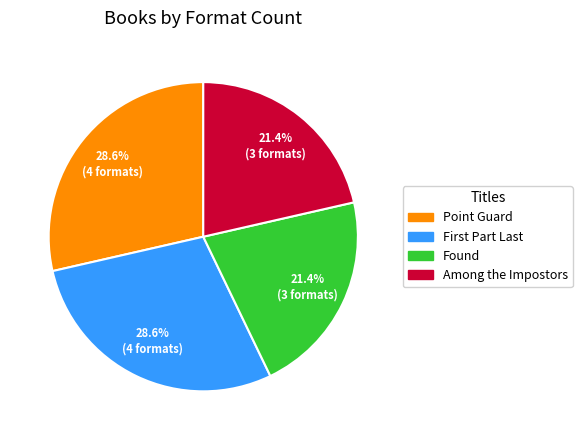

How many segments does this pie chart have?

4